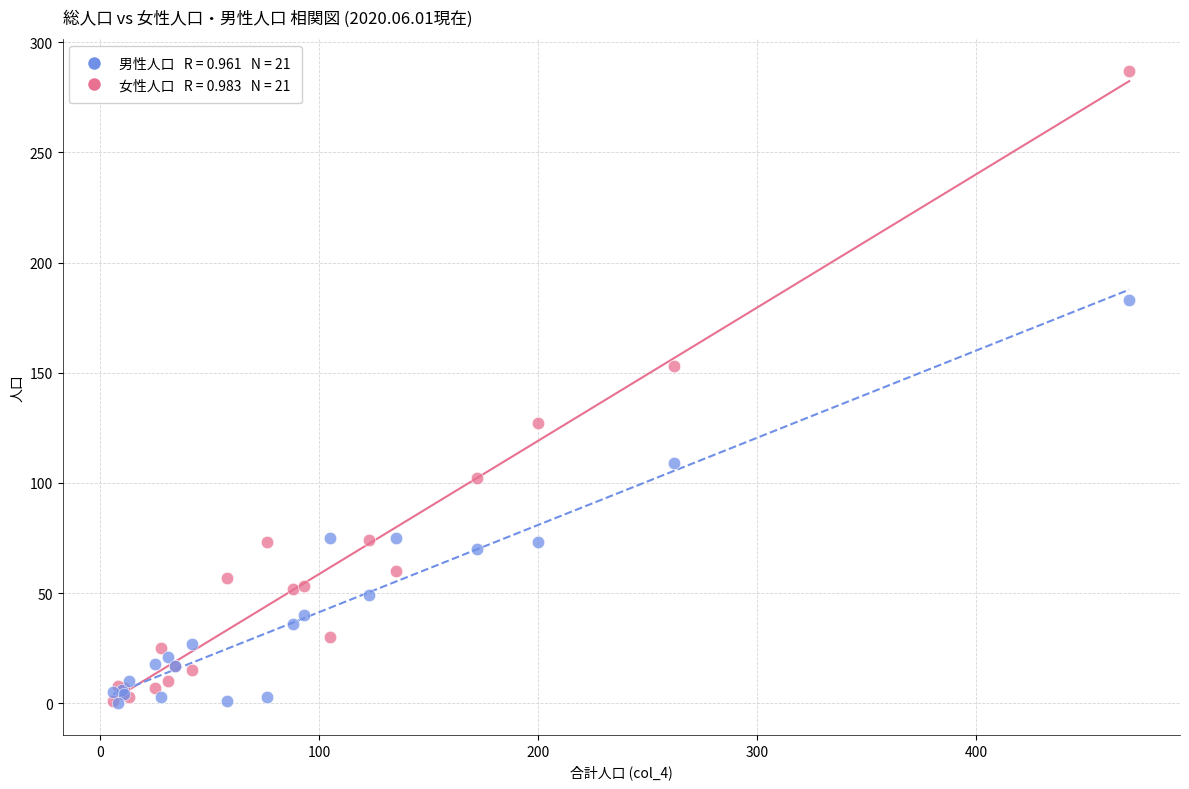

Across all series, what Y value is closest to 143?

153